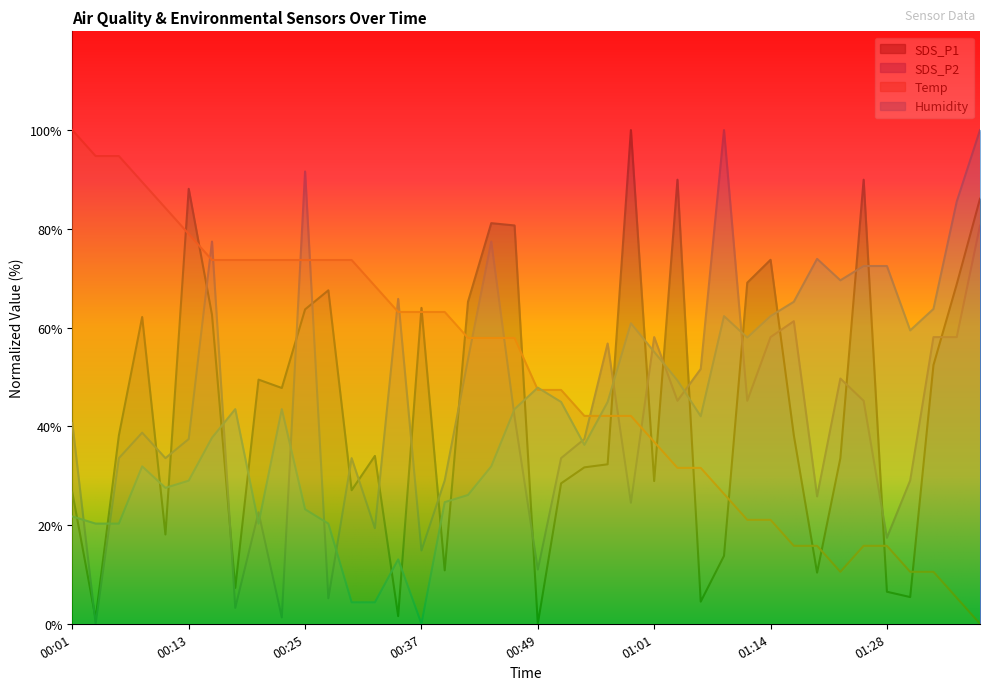

Which series has the largest total across all categories?

Temp